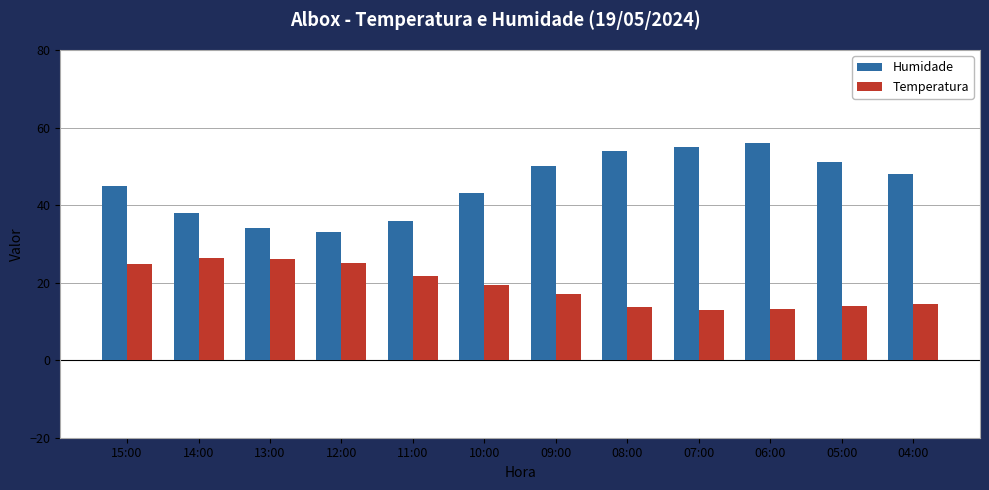

What is the value of the Temperatura bar at the 7th from the left?

17.1